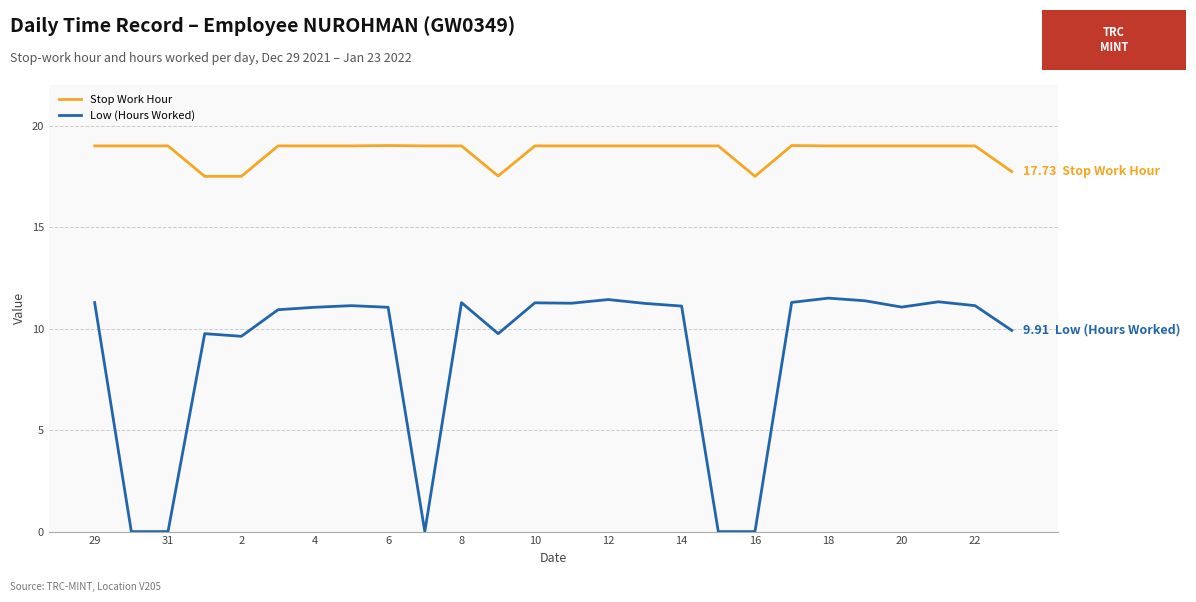

What is the maximum value for Low (Hours Worked)?

11.5